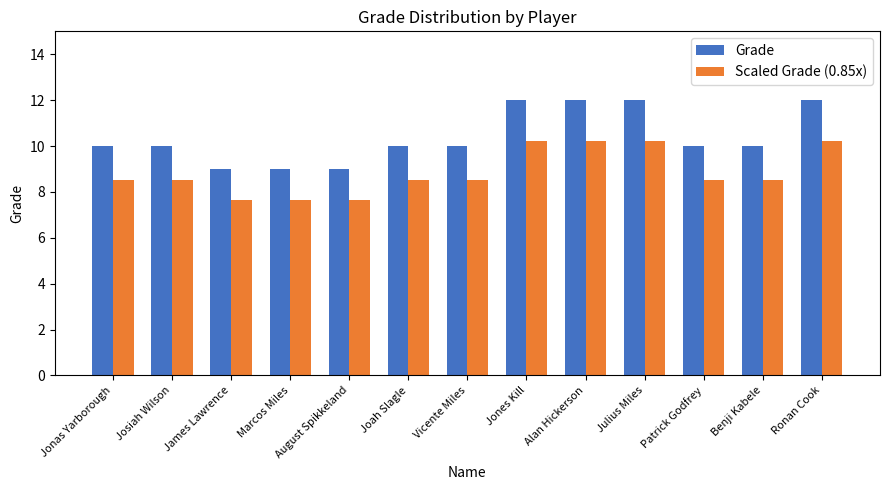

At how many categories does at least one series exceed 8?

13